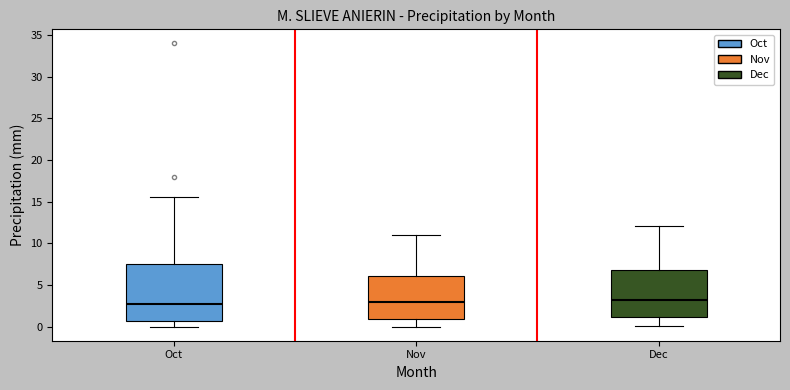

Reading left to right, transcribe this box plot: for each box, give where its median line is, the range the box spans, and where its two whiskers end, as read against the y-axis. The values are not printed on the chart, so give them approximately, as read against the axis.

Oct: median 3.0, box 0.5 to 7.5, whiskers 0.0 to 15.5
Nov: median 3.0, box 1.0 to 6.0, whiskers 0.0 to 11.0
Dec: median 3.0, box 1.0 to 7.0, whiskers 0.0 to 12.0